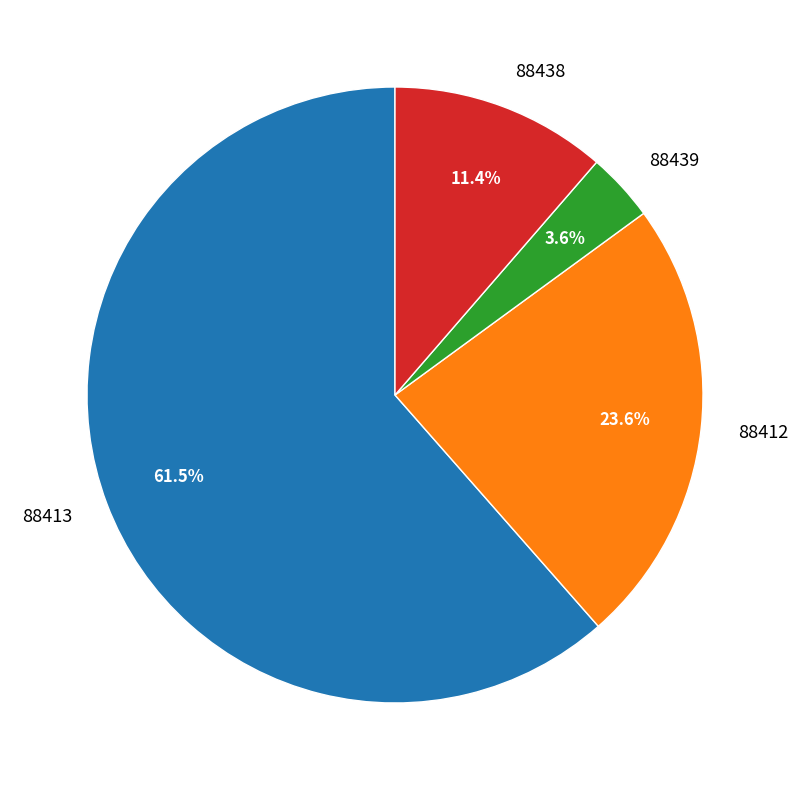

Rank the categories by value from lowest to highest.

88439, 88438, 88412, 88413